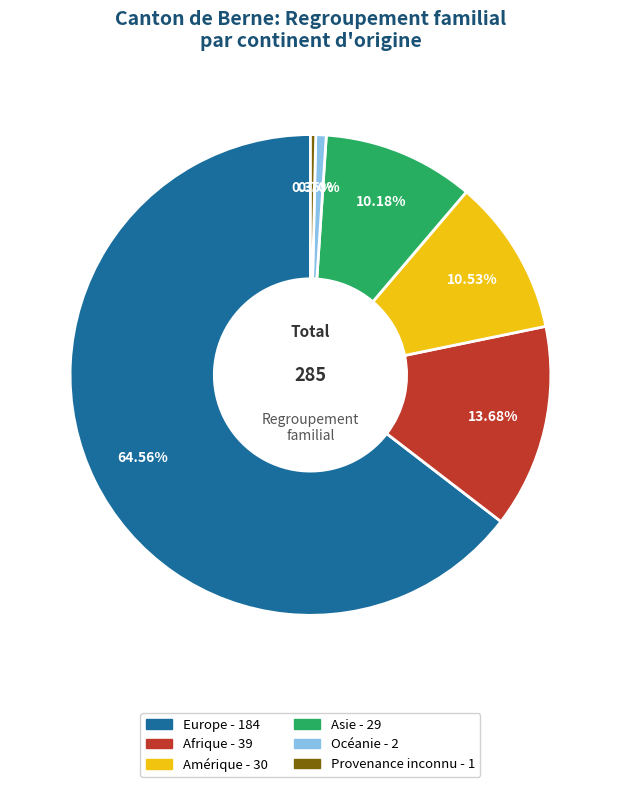

Which slice is the largest?

Europe